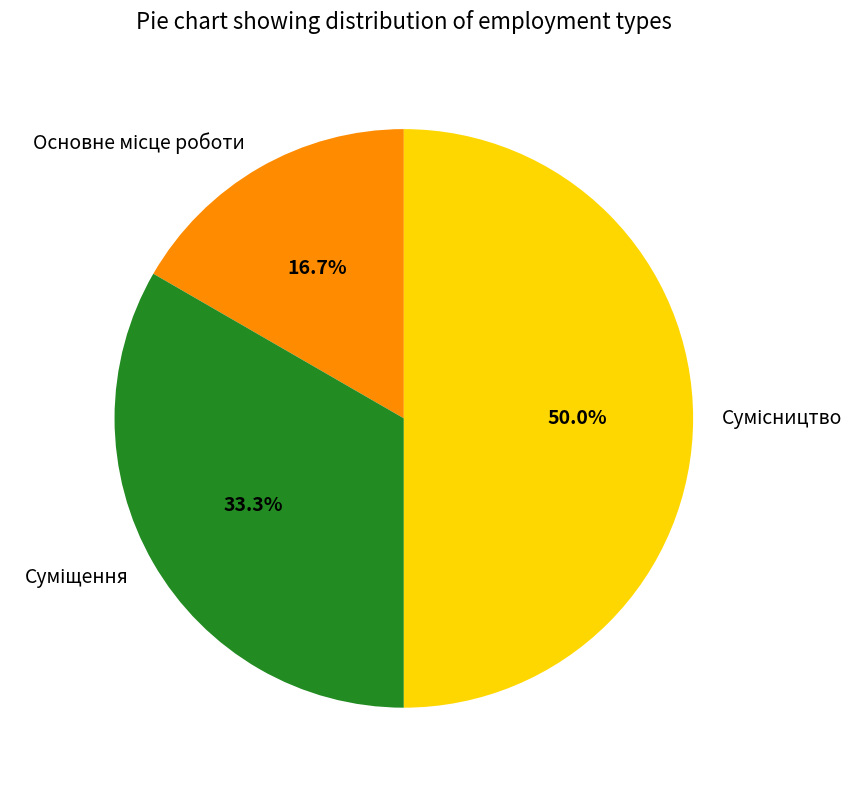

How many segments does this pie chart have?

3